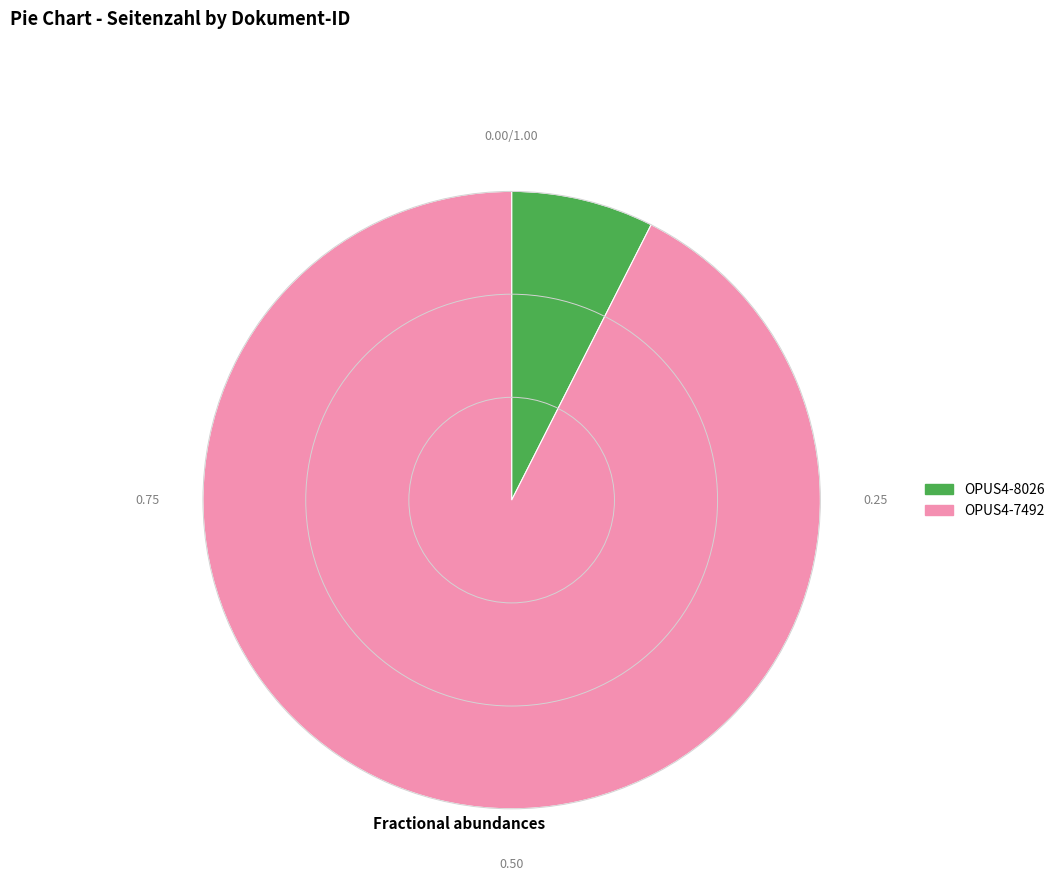

Is the sum of OPUS4-8026 and OPUS4-7492 greater than half?

Yes